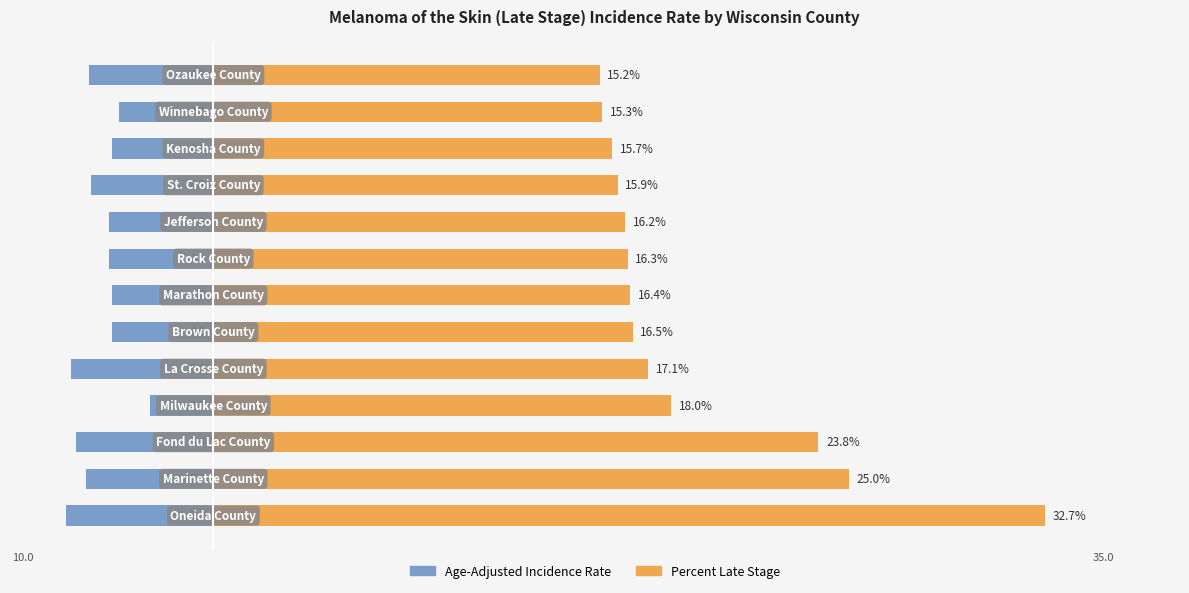

What is the value of the Age-Adjusted Incidence Rate bar at the 1st from the left?

-5.8